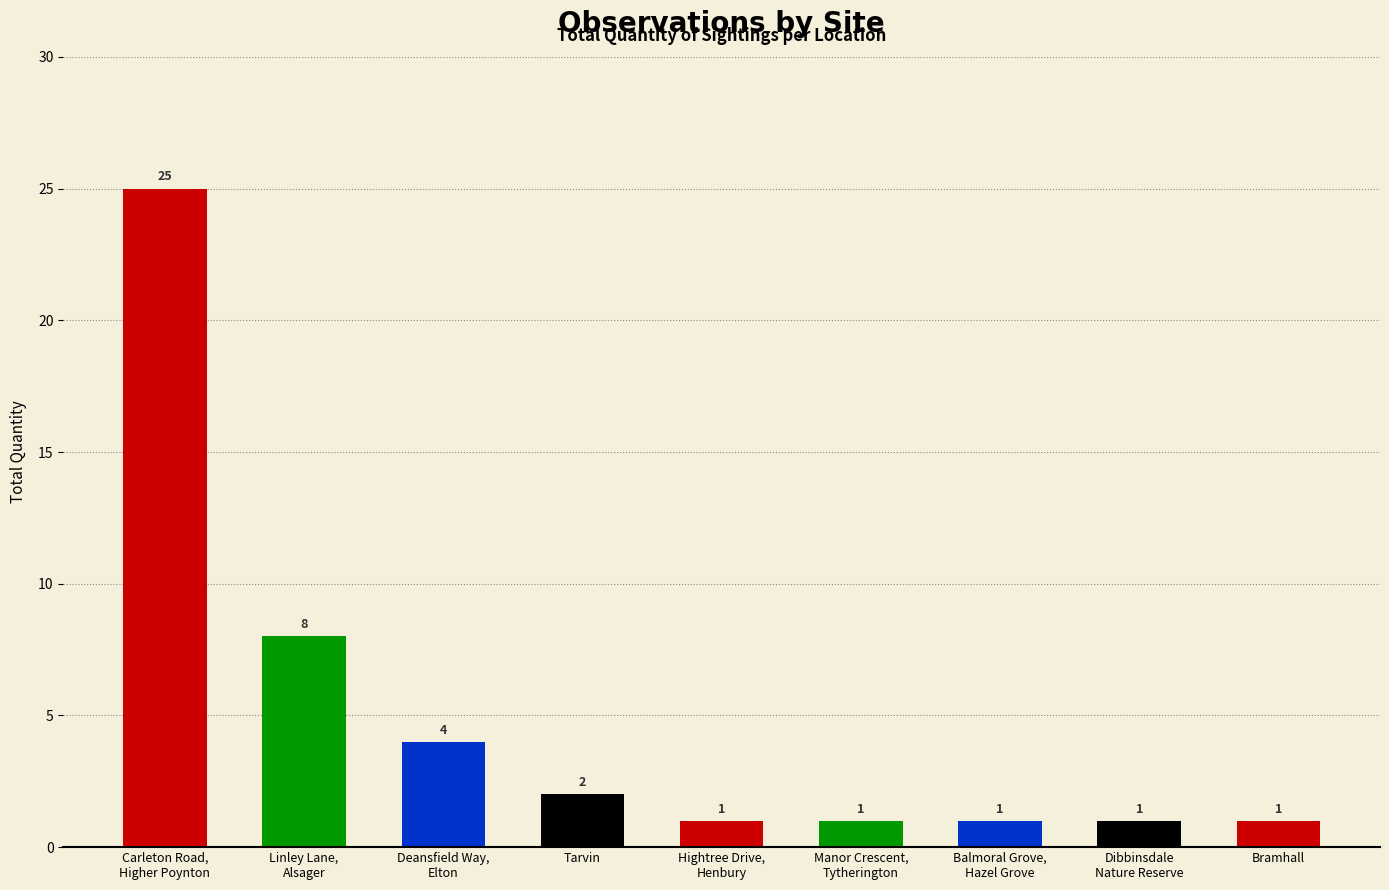

What is the difference between the maximum and minimum values?

24